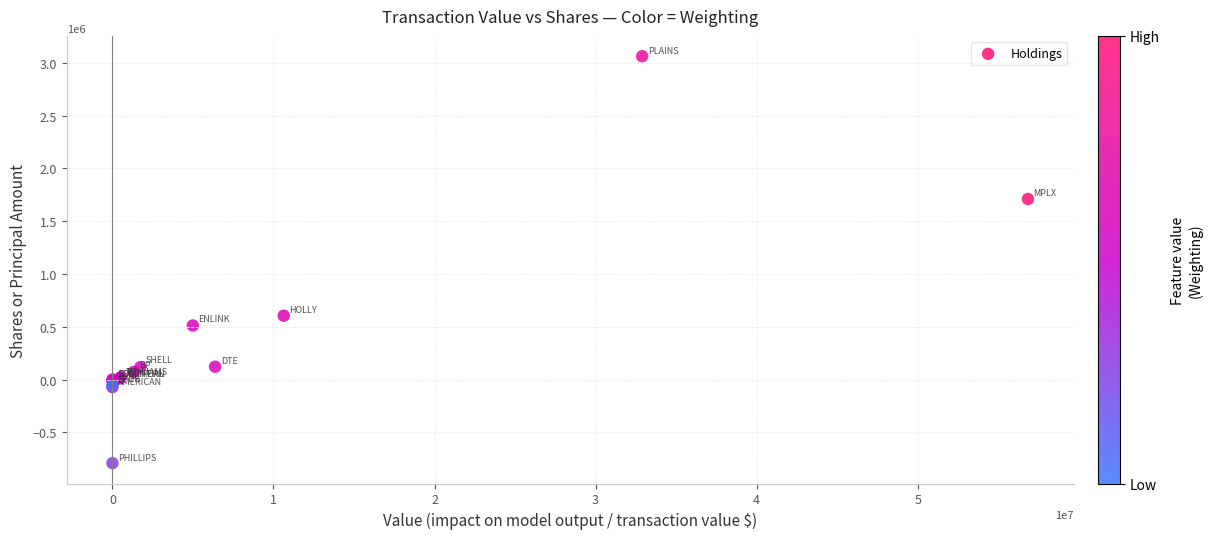

What Y value in the scatter plot is closest to 1135525?

605003.9